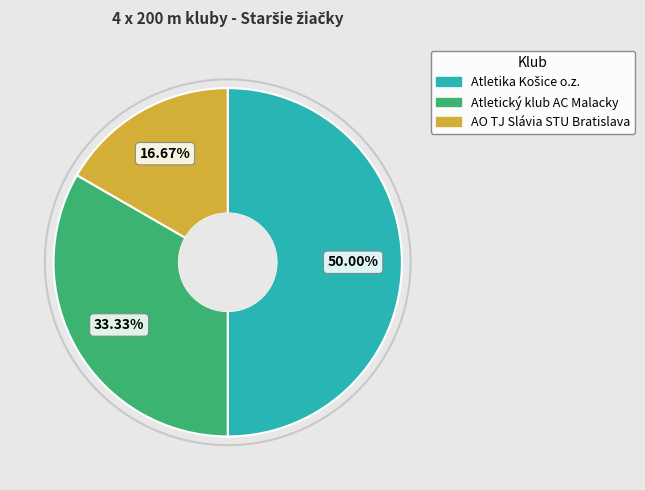

The Atletický klub AC Malacky slice represents 23% of the pie. True or false?

False